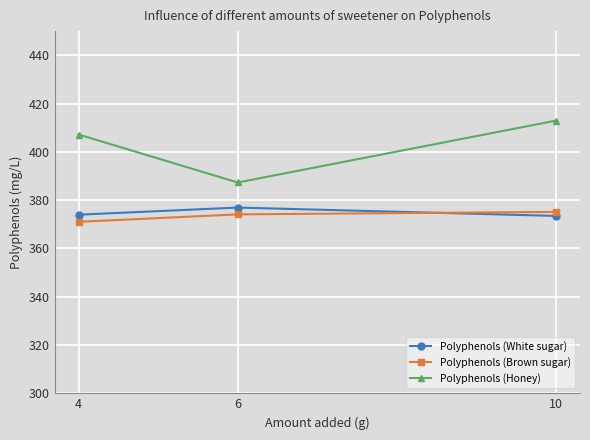

Rank the series at 6 from highest to lowest value.

Polyphenols (Honey), Polyphenols (White sugar), Polyphenols (Brown sugar)